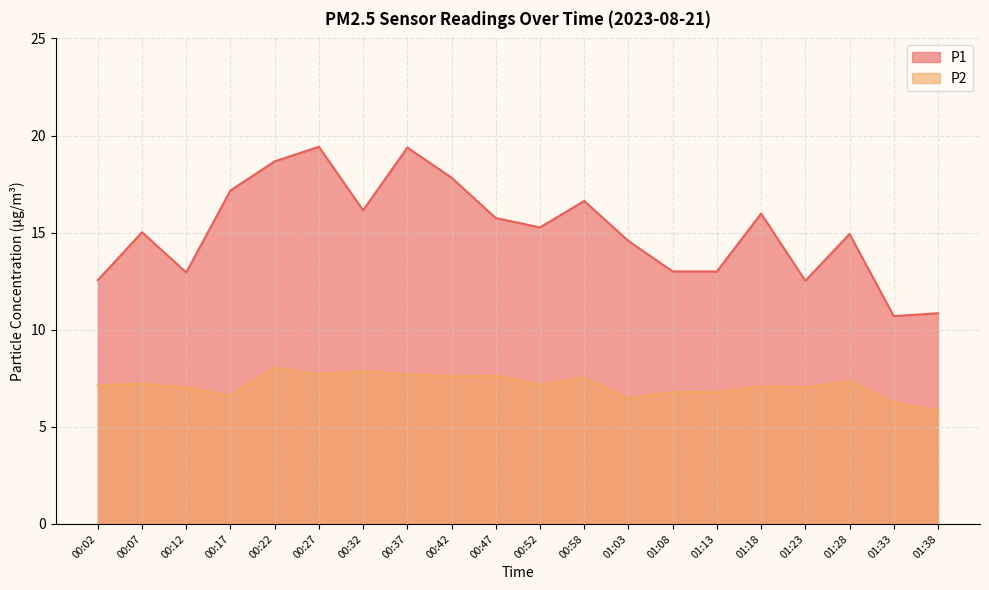

What is the value of the P2 point at the 6th from the left?

7.7